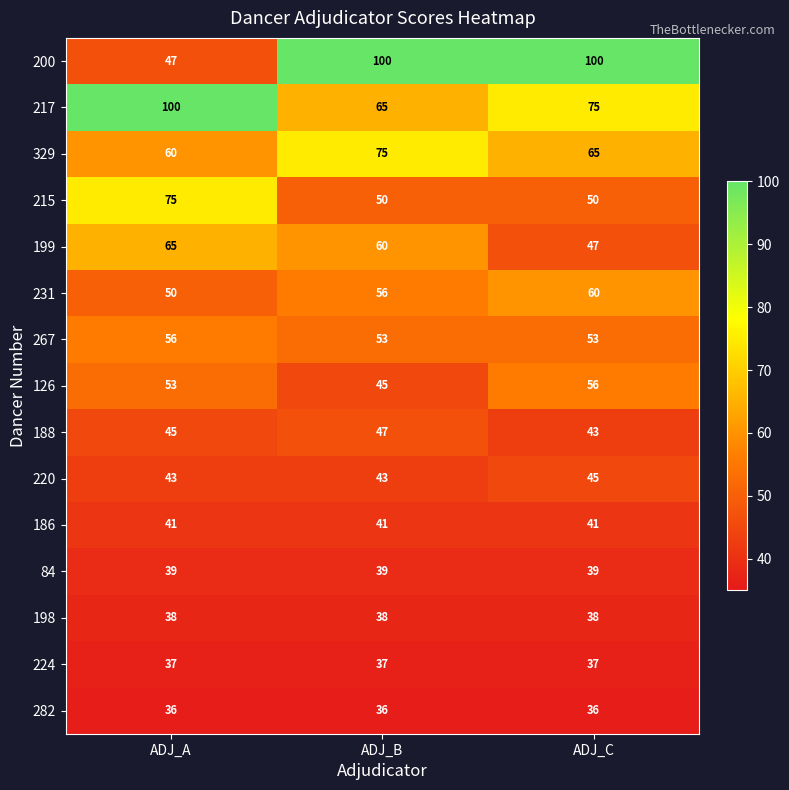

What is the difference between the maximum and minimum values in the 200 series?

53